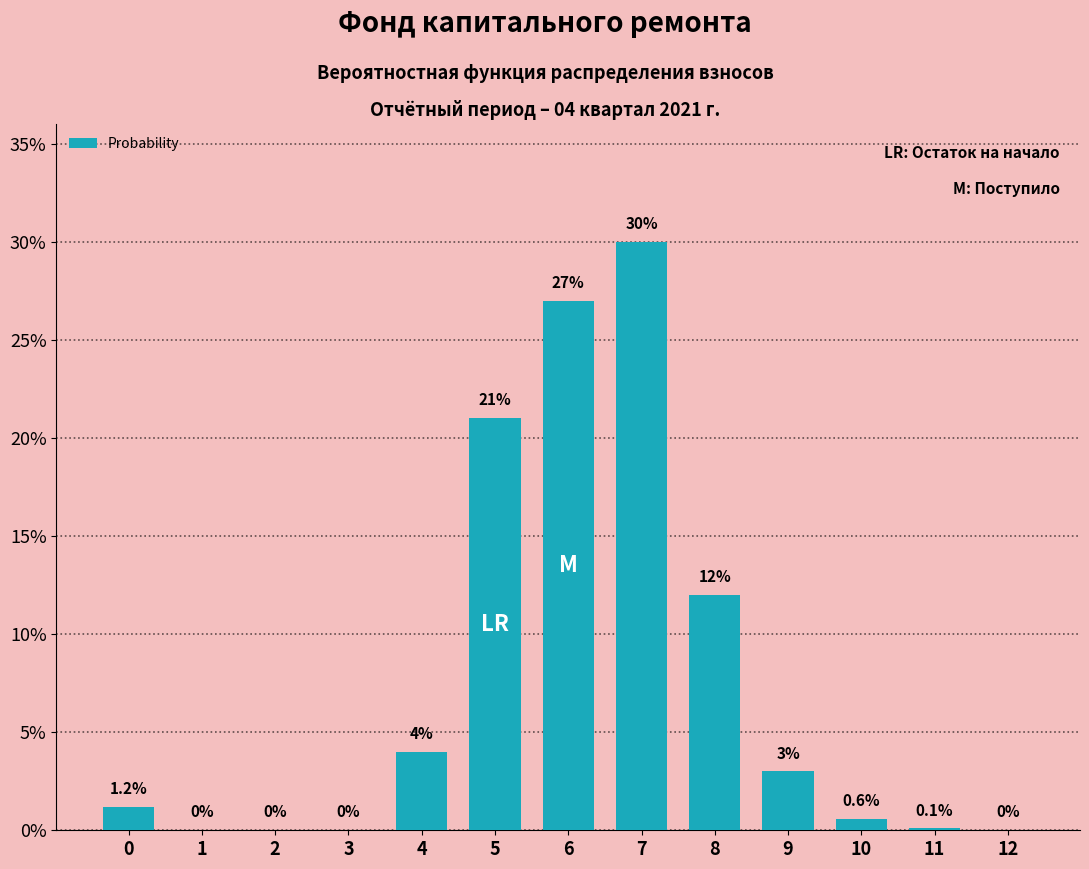

Reading left to right, extract all data points from this chart.

0=1.2	1=0.0	2=0.0	3=0.0	4=4.0	5=21.0	6=27.0	7=30.0	8=12.0	9=3.0	10=0.6	11=0.1	12=0.0